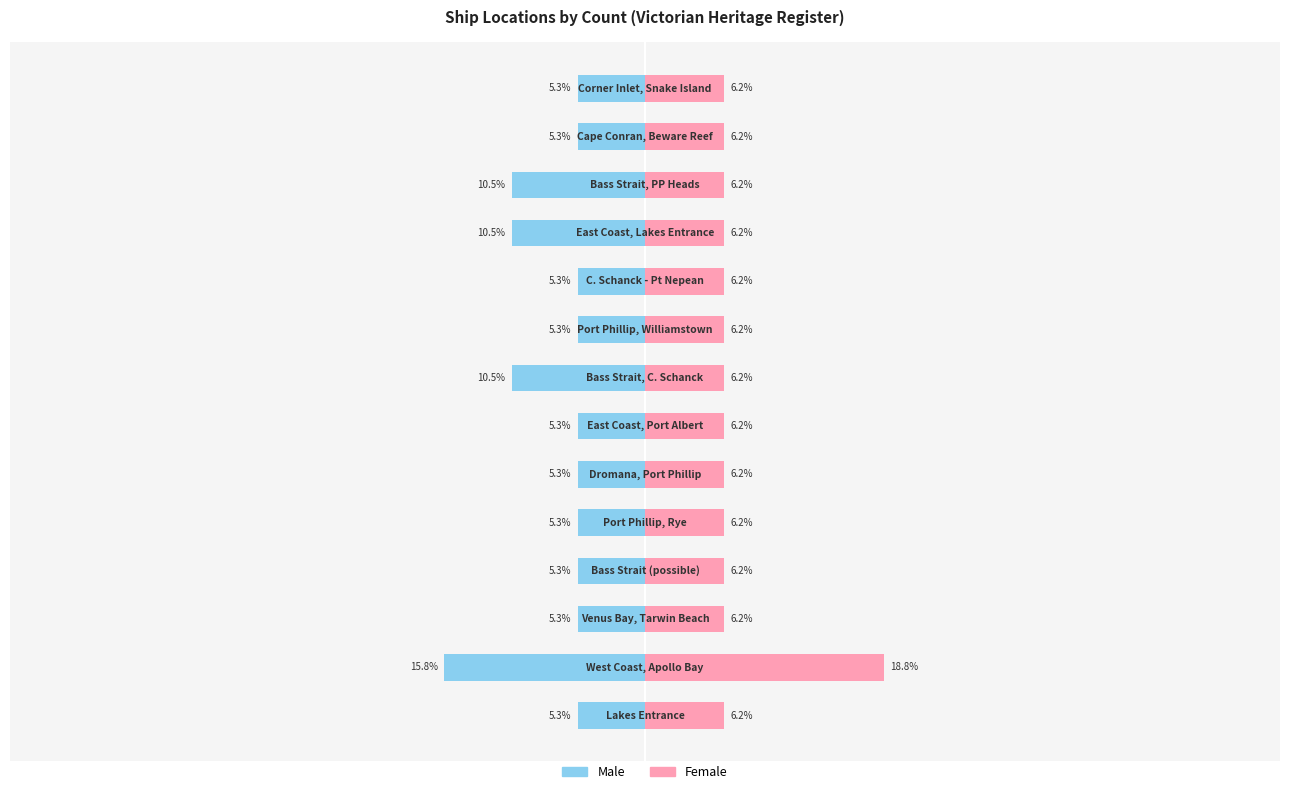

How many bars are there in each group?

2